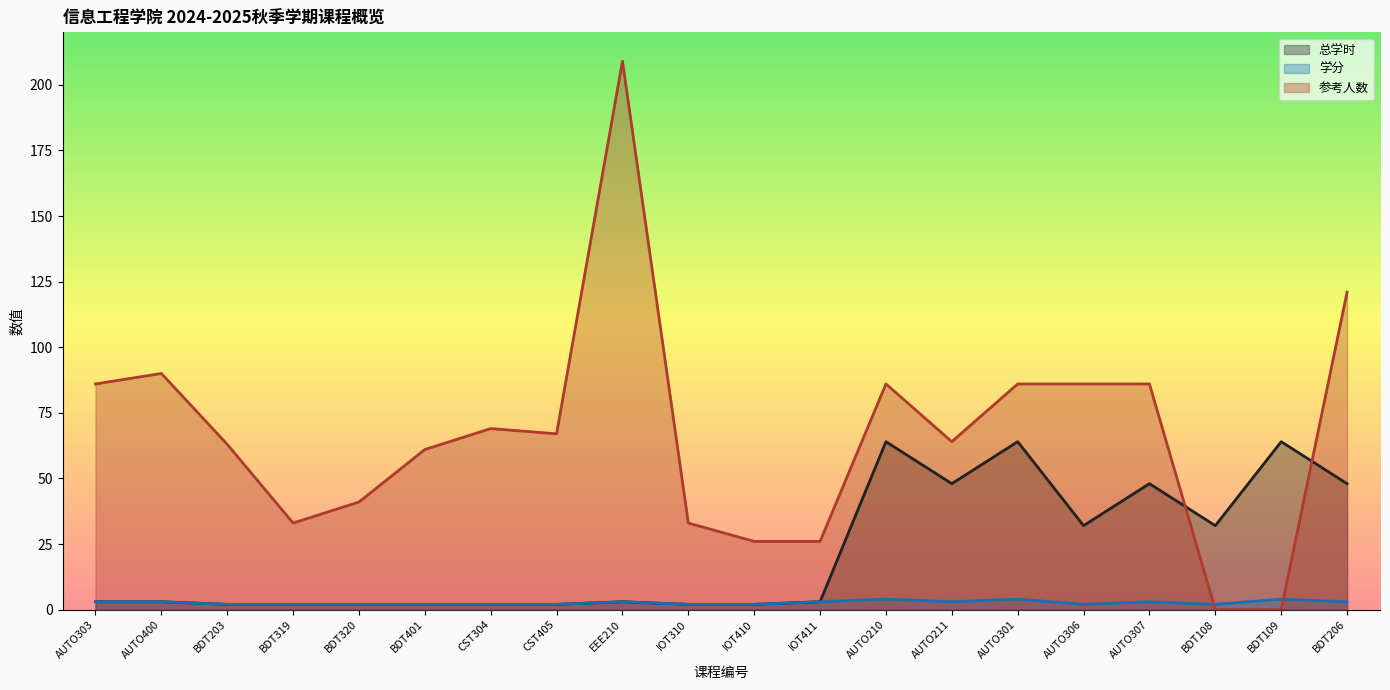

How many values in the 参考人数 series are below 67?

10